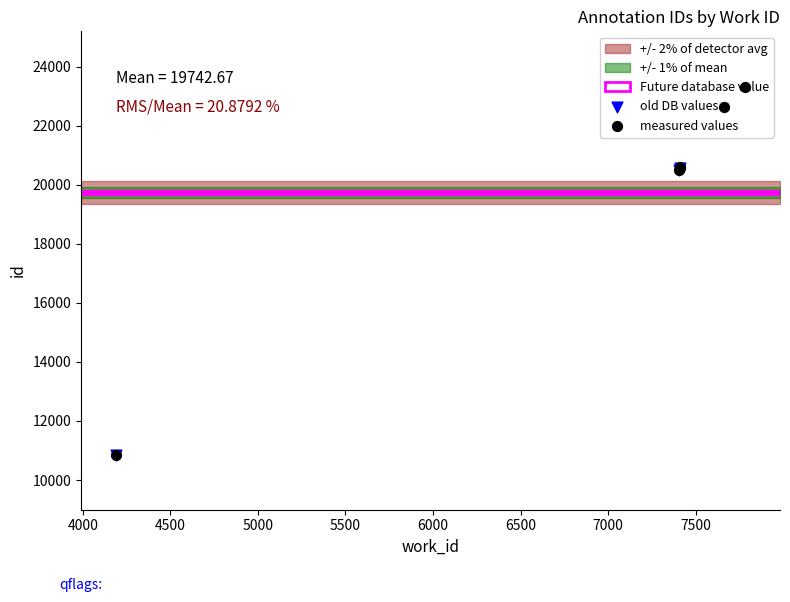

Between 7782 and 4190, which is larger?

7782